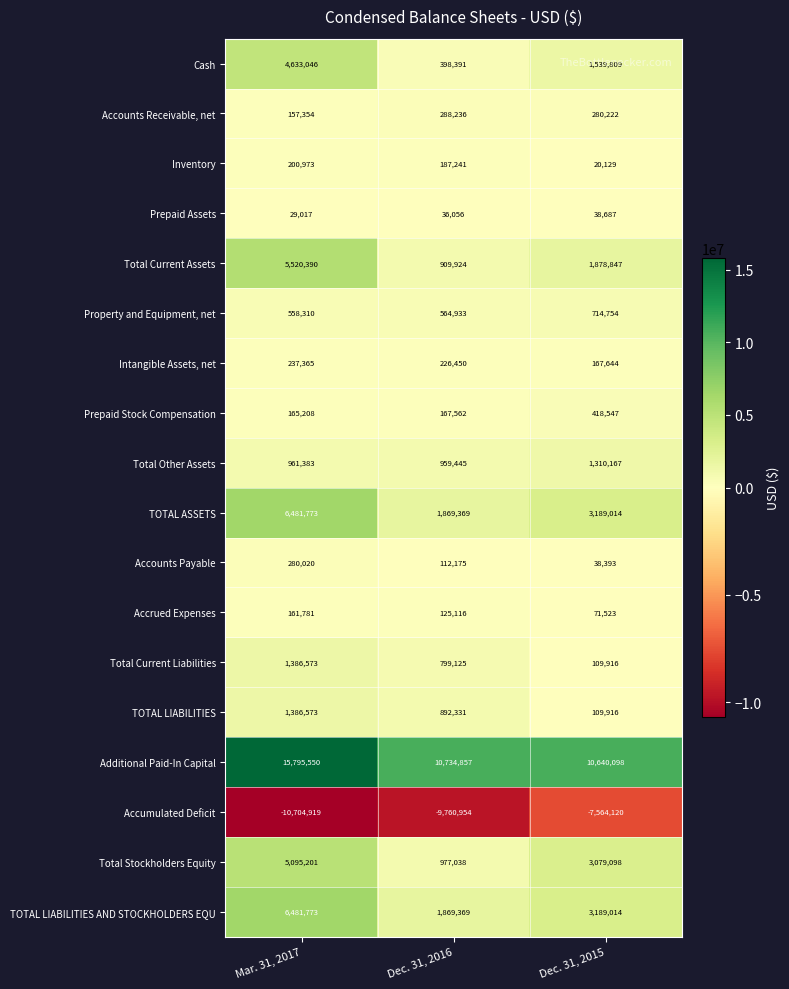

Count the number of data series in this chart.

18